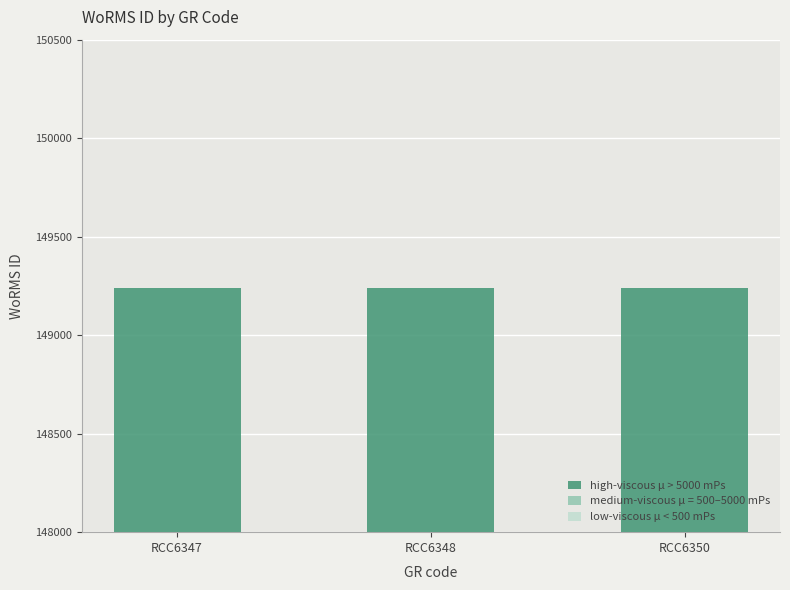

The high-viscous μ > 5000 mPs series shows 149241.0 at RCC6347. True or false?

True